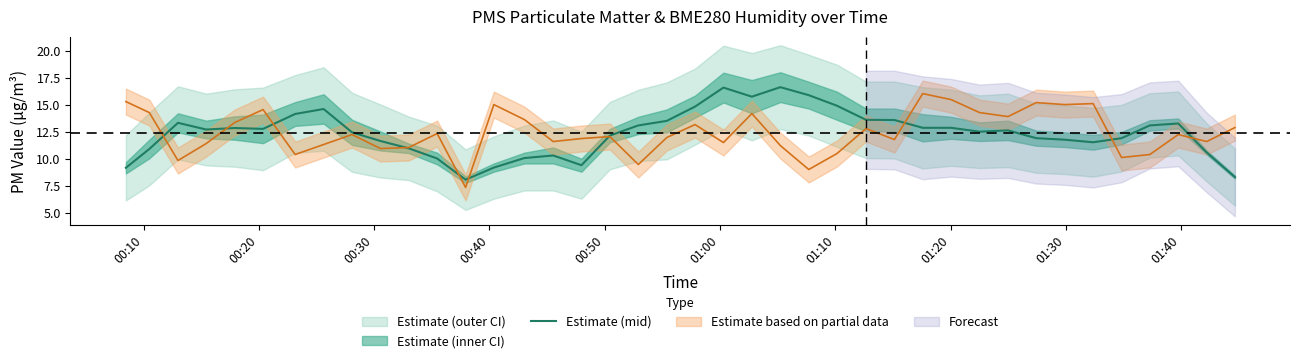

What is the minimum value for Estimate (mid)?

8.1